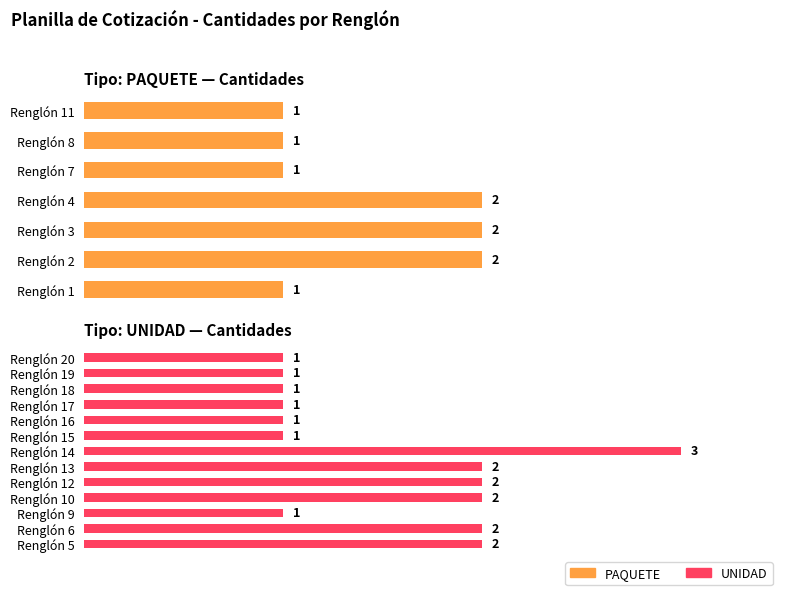

Rank the categories by value from lowest to highest.

Renglón 1, Renglón 7, Renglón 8, Renglón 9, Renglón 11, Renglón 15, Renglón 16, Renglón 17, Renglón 18, Renglón 19, Renglón 20, Renglón 2, Renglón 3, Renglón 4, Renglón 5, Renglón 6, Renglón 10, Renglón 12, Renglón 13, Renglón 14